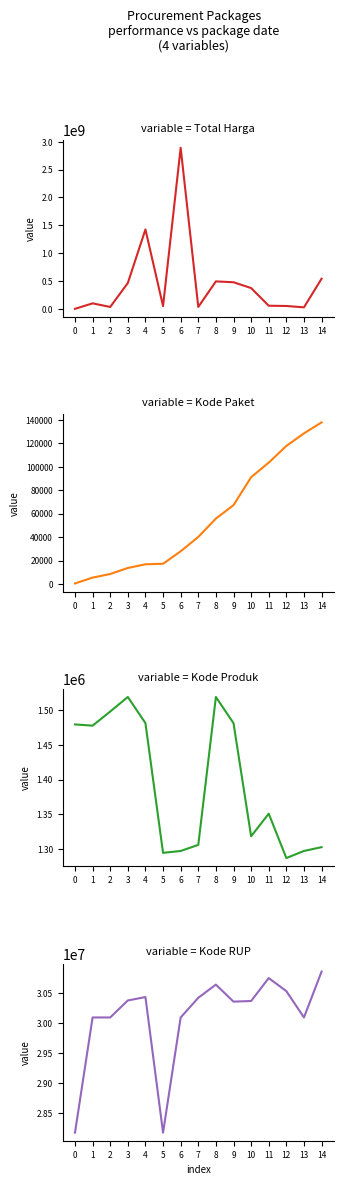

Which label corresponds to the largest value in the chart?

6